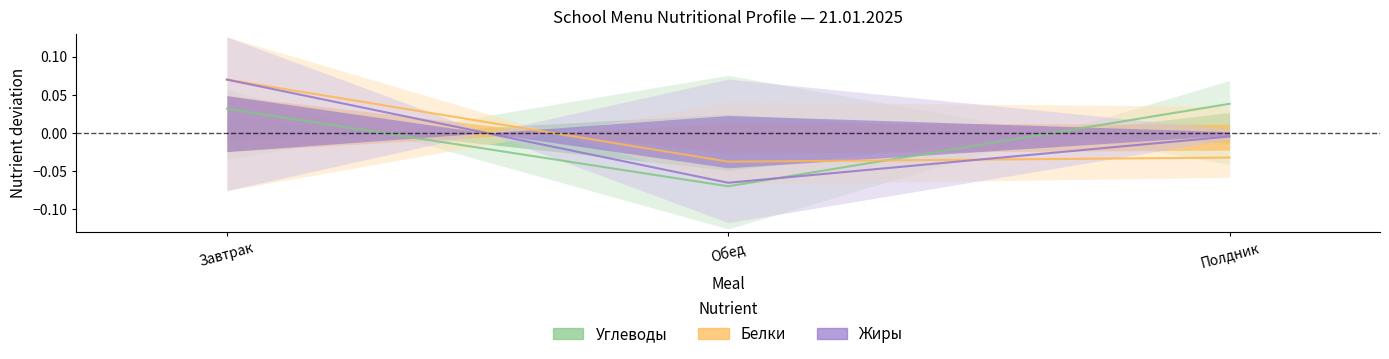

At which label does Углеводы first exceed 0?

Завтрак